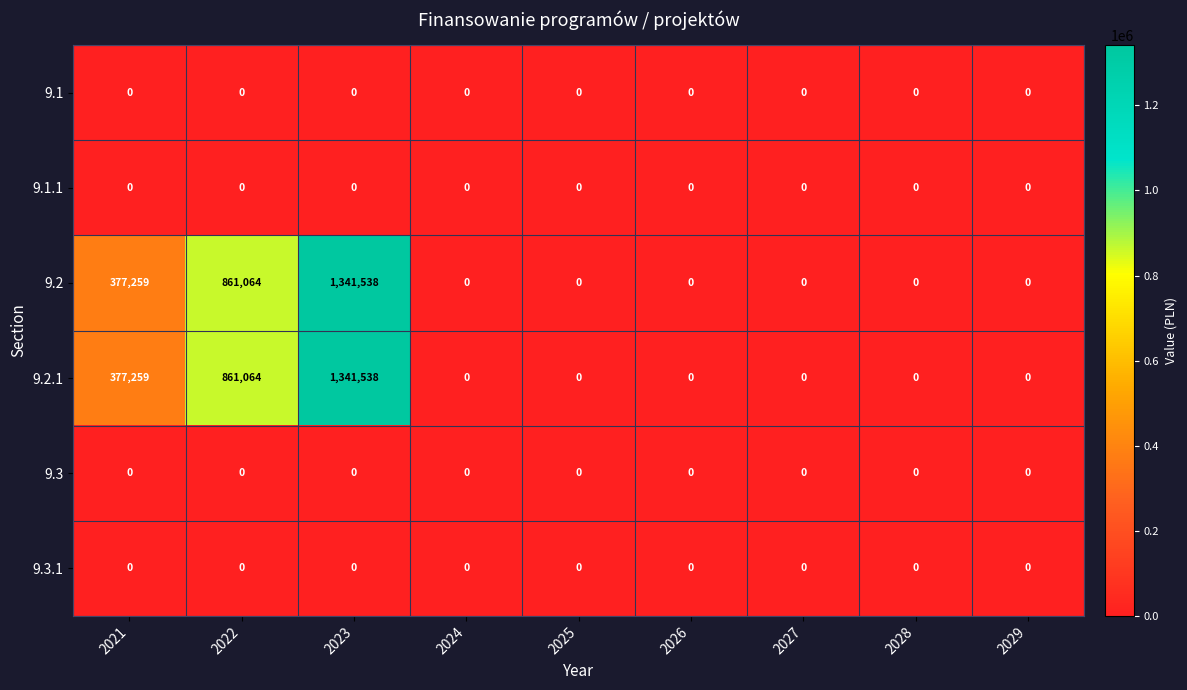

Which category has the highest value across all series?

2023